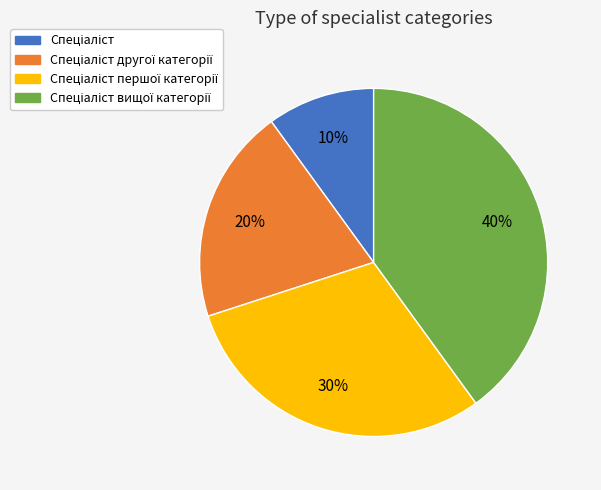

To the nearest percent, what is the difference between the largest and smallest slice percentages?

30%